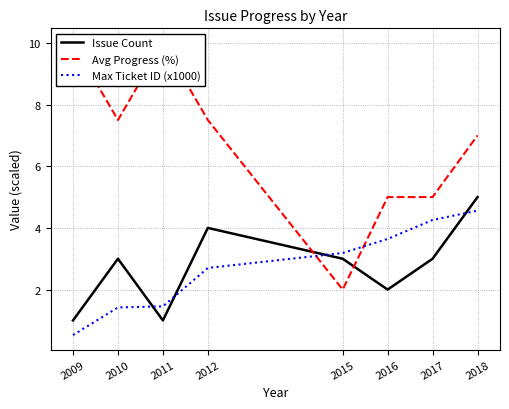

What is the sum of the Max Ticket ID (x1000) values at 2011 and 2012?

4.2